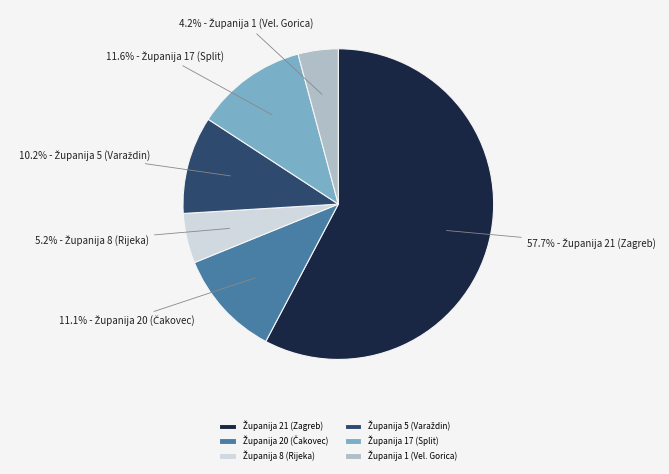

How many segments does this pie chart have?

6